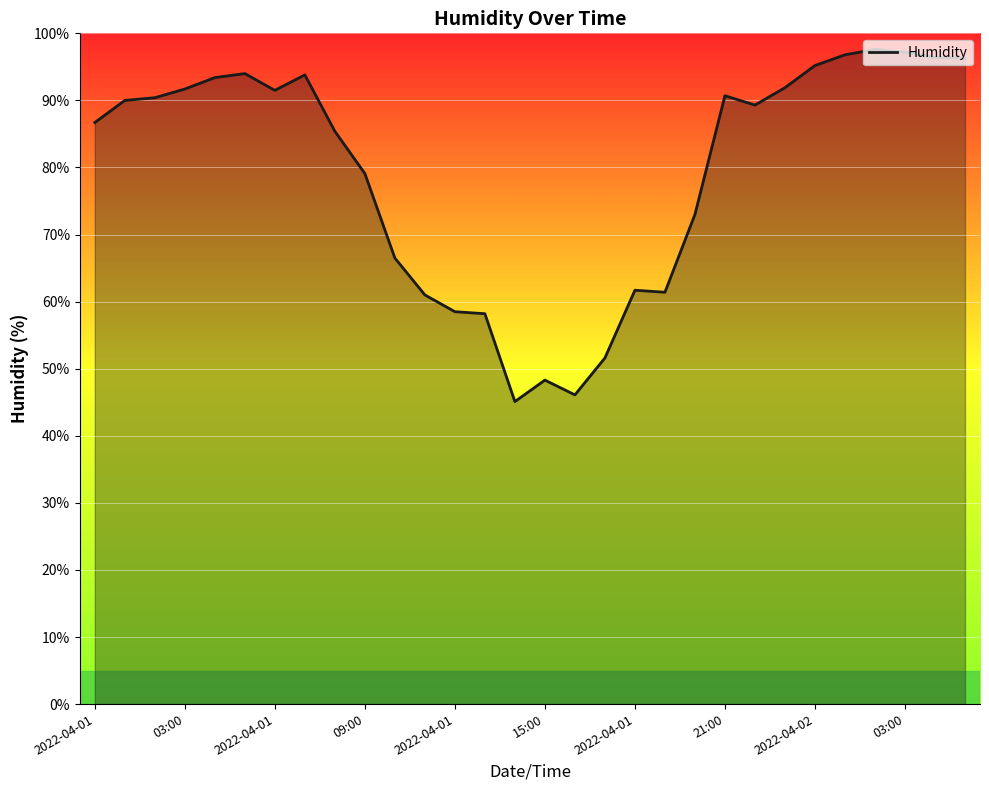

What is the smallest value displayed?

45.1